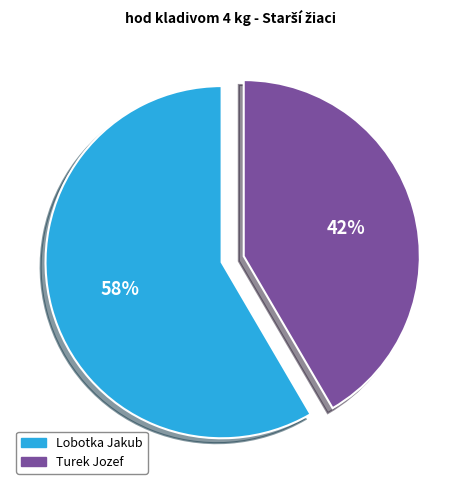

To the nearest percent, what is the combined percentage of Lobotka Jakub and Turek Jozef?

100%